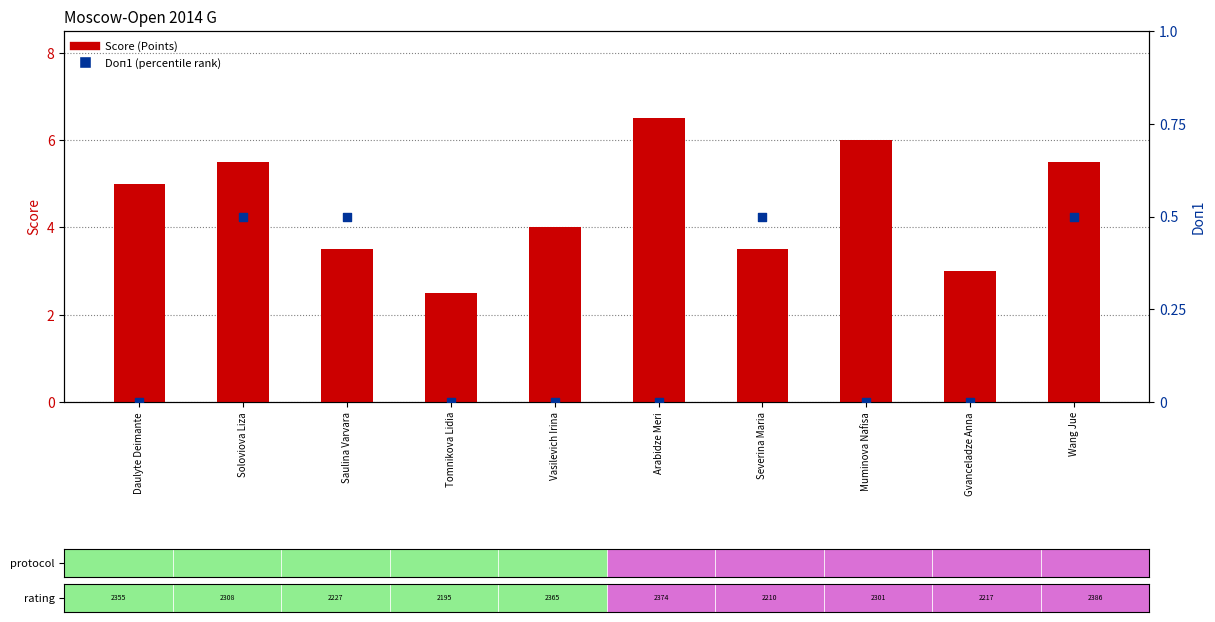

Which series has the largest total across all categories?

Score (Points)